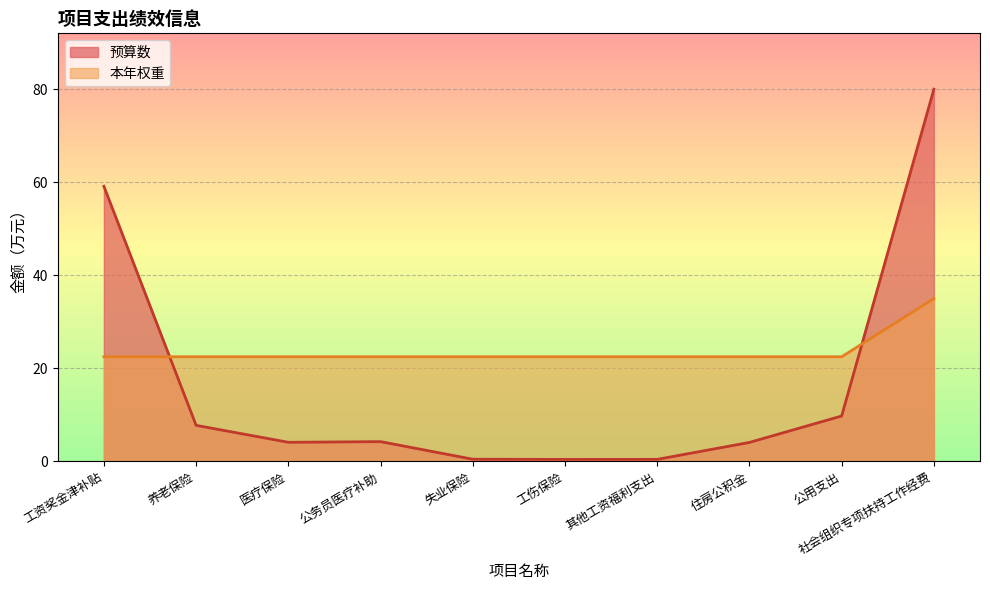

How many lines are shown in the chart?

2